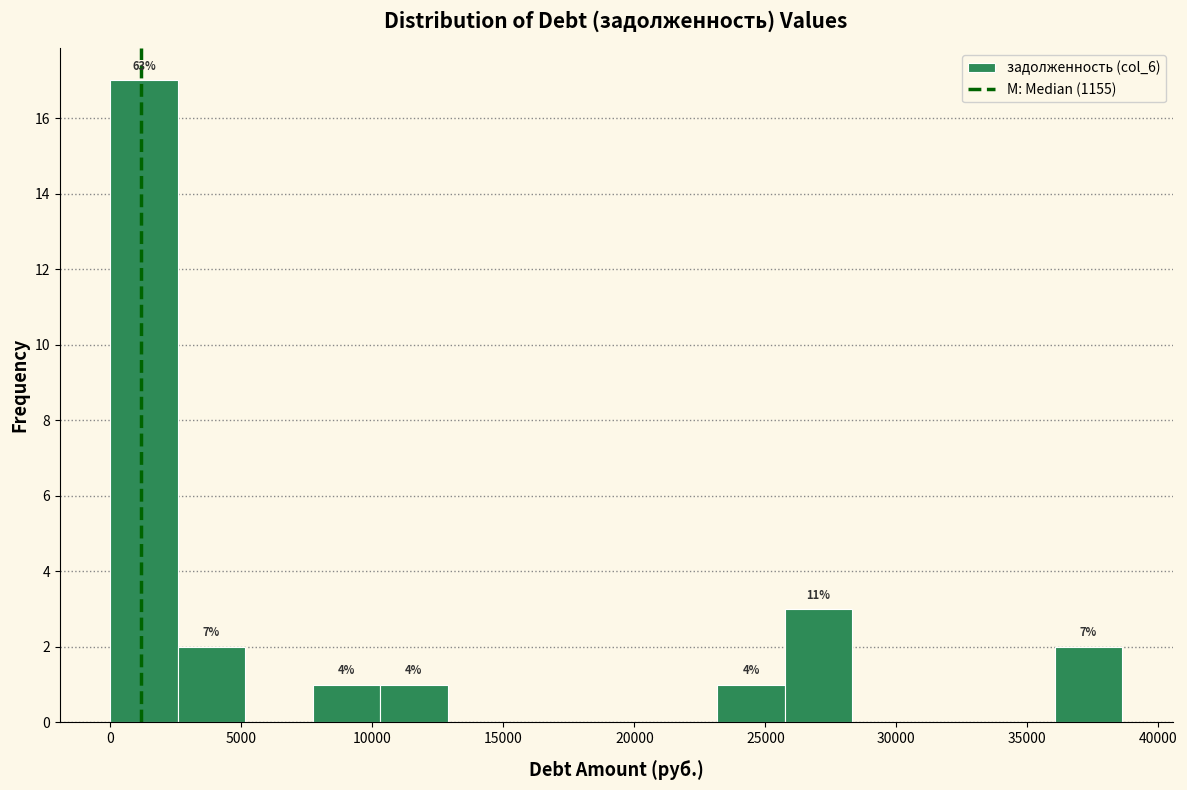

Over which range of the x-axis is the bar tallest?

0 to 2500